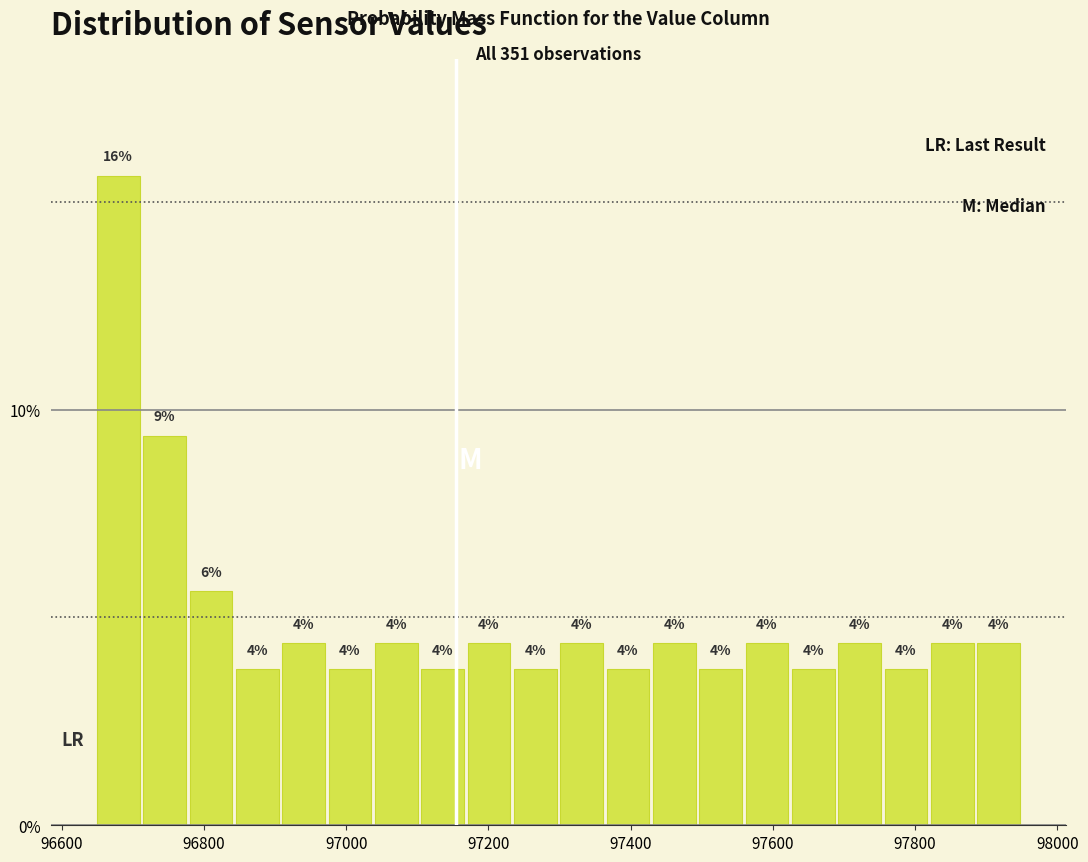

Read against the x-axis, roughly where is the centre of the tallest bar?

96680